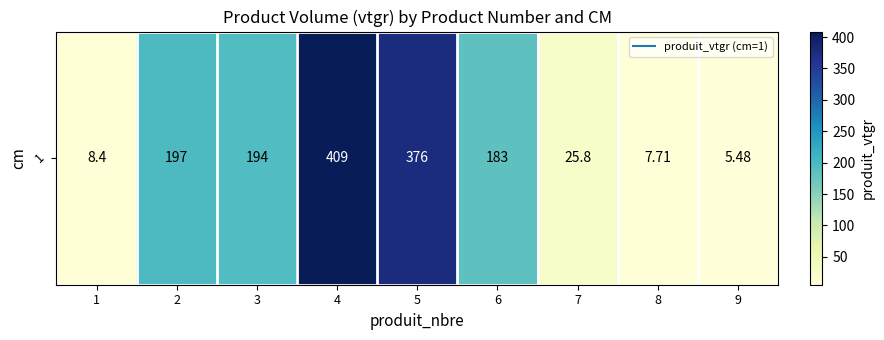

Reading left to right, what are all the values shown in this chart?

8.4	197.1	194.0	408.8	375.5	183.2	25.8	7.7	5.5